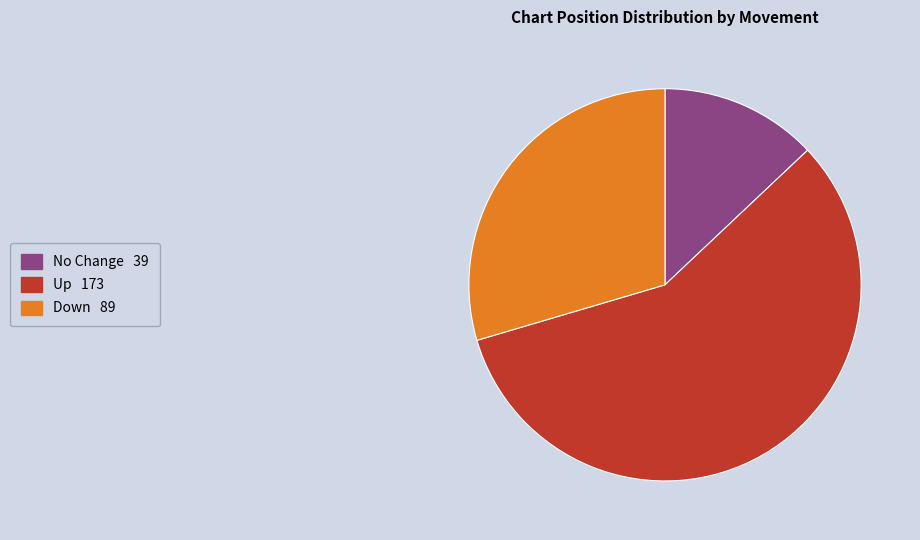

Does any single category account for the majority?

Yes